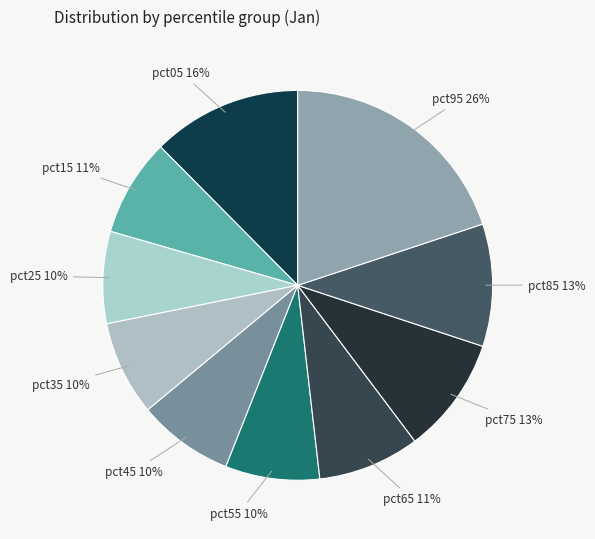

Which category has the biggest portion of the pie?

pct95